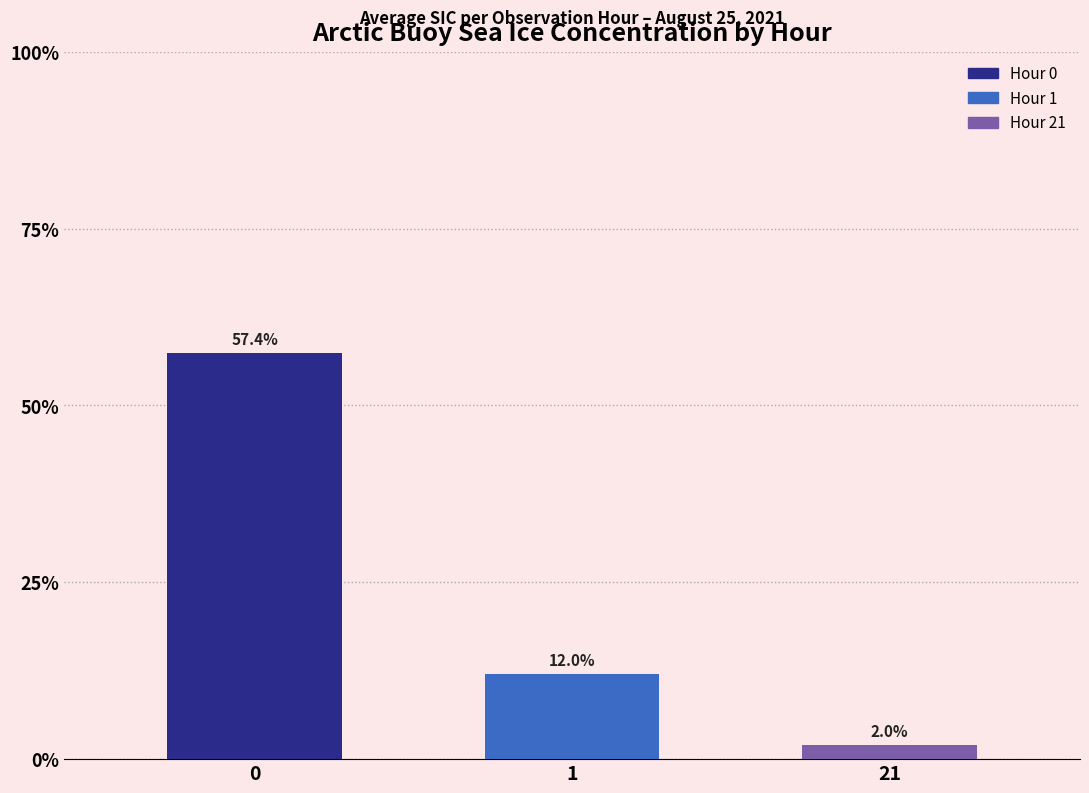

What is the greatest value displayed?

0.6